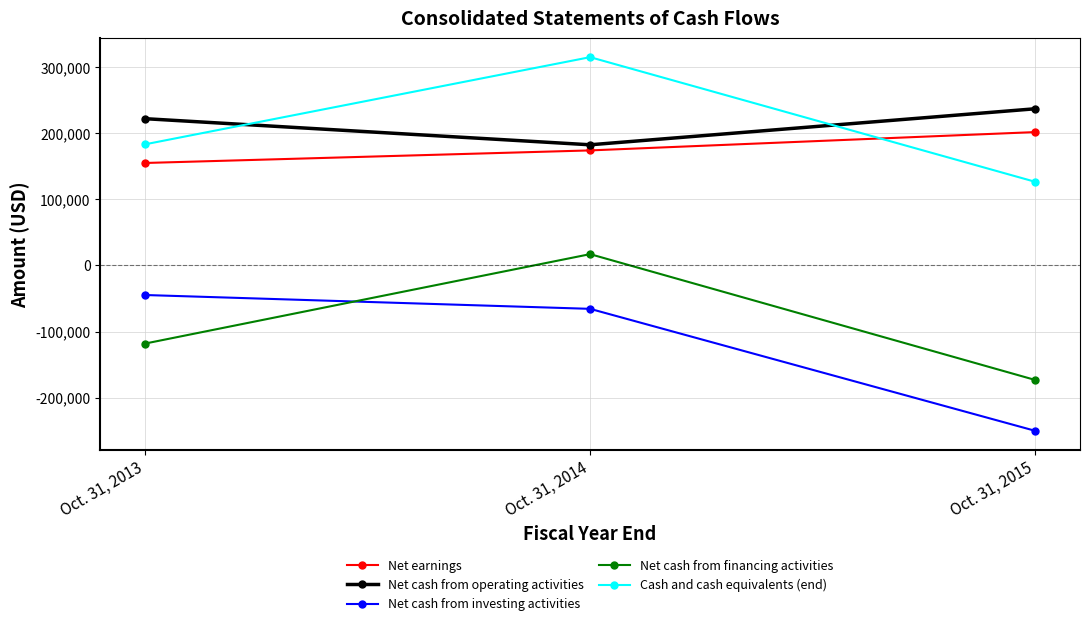

List the series in order of their peak value, highest first.

Cash and cash equivalents (end), Net cash from operating activities, Net earnings, Net cash from financing activities, Net cash from investing activities